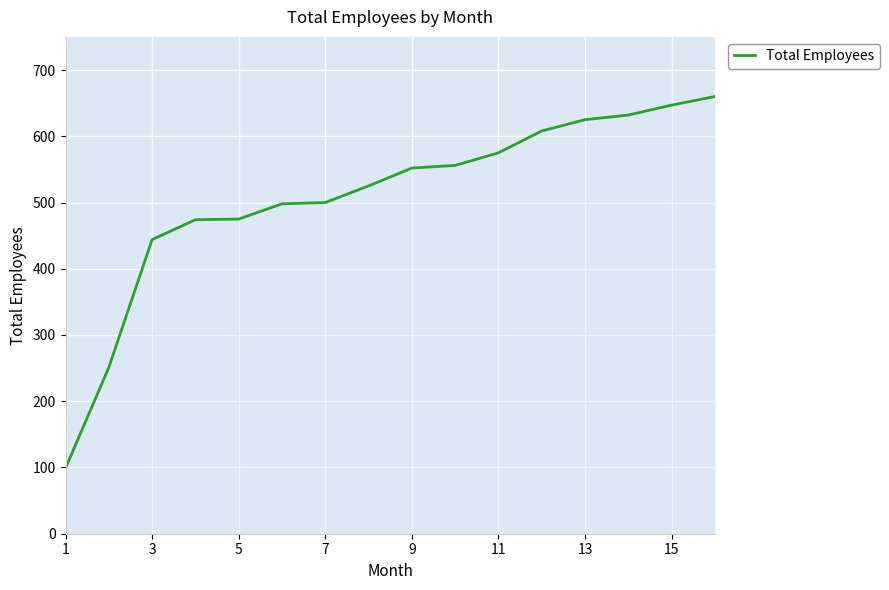

How many values are below 552?

8